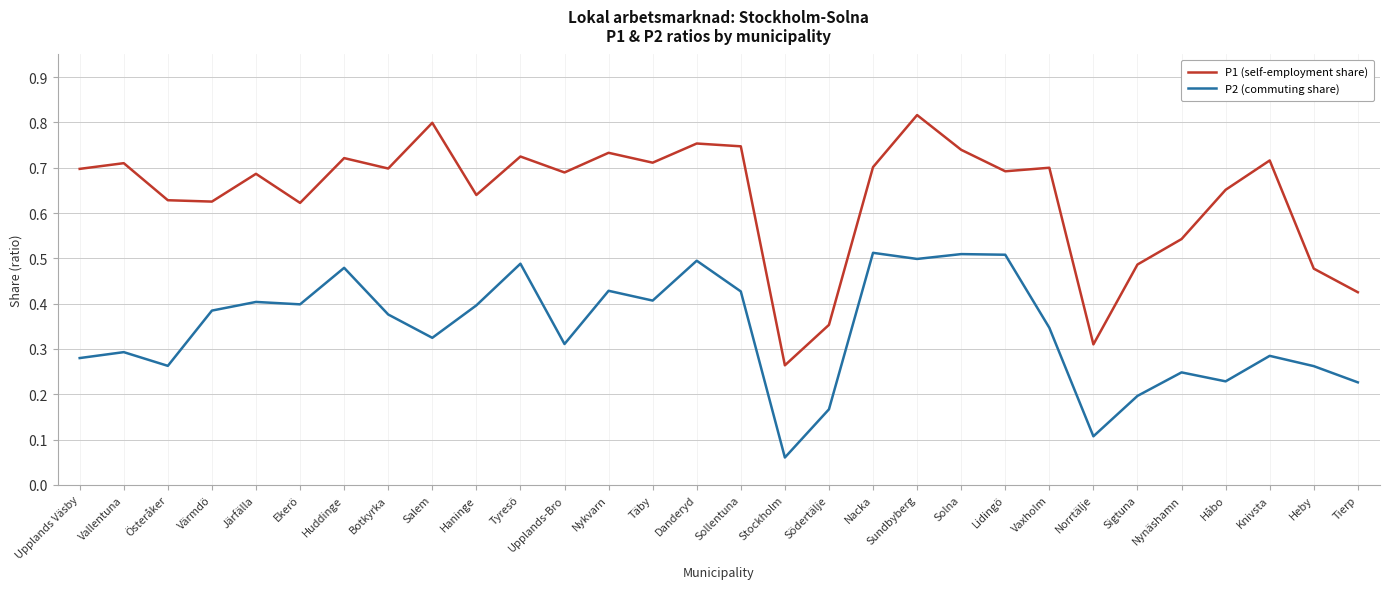

True or false: P2 (commuting share) and P1 (self-employment share) cross at least once.

False